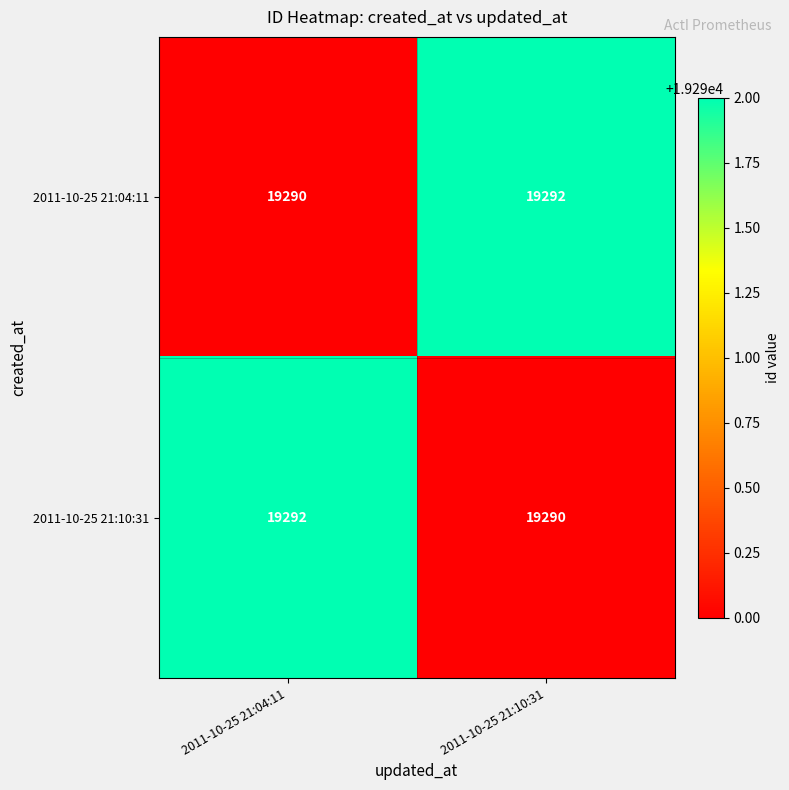

Read the 2011-10-25 21:04:11 value at 2011-10-25 21:04:11.

19290